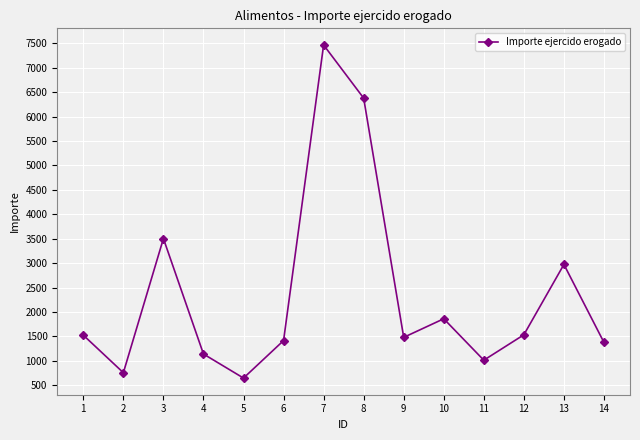

What is the minimum value shown in the chart?

645.0